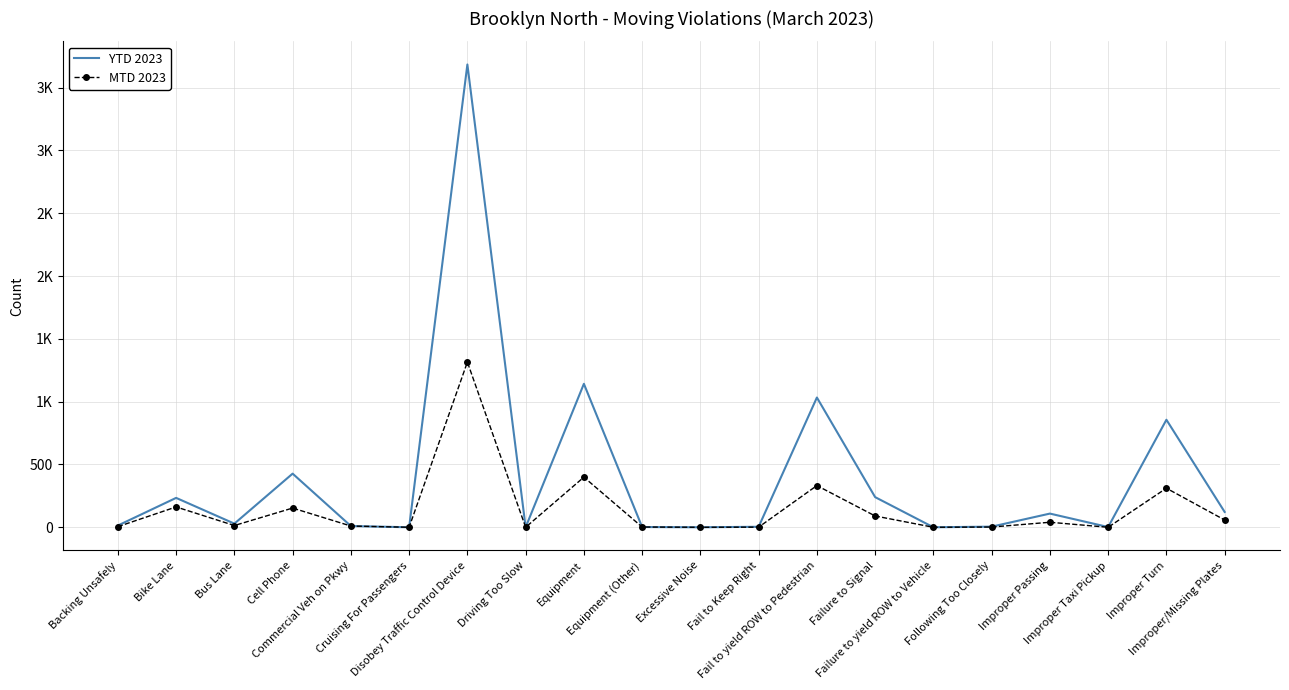

Rank the series at Bike Lane from lowest to highest value.

MTD 2023, YTD 2023